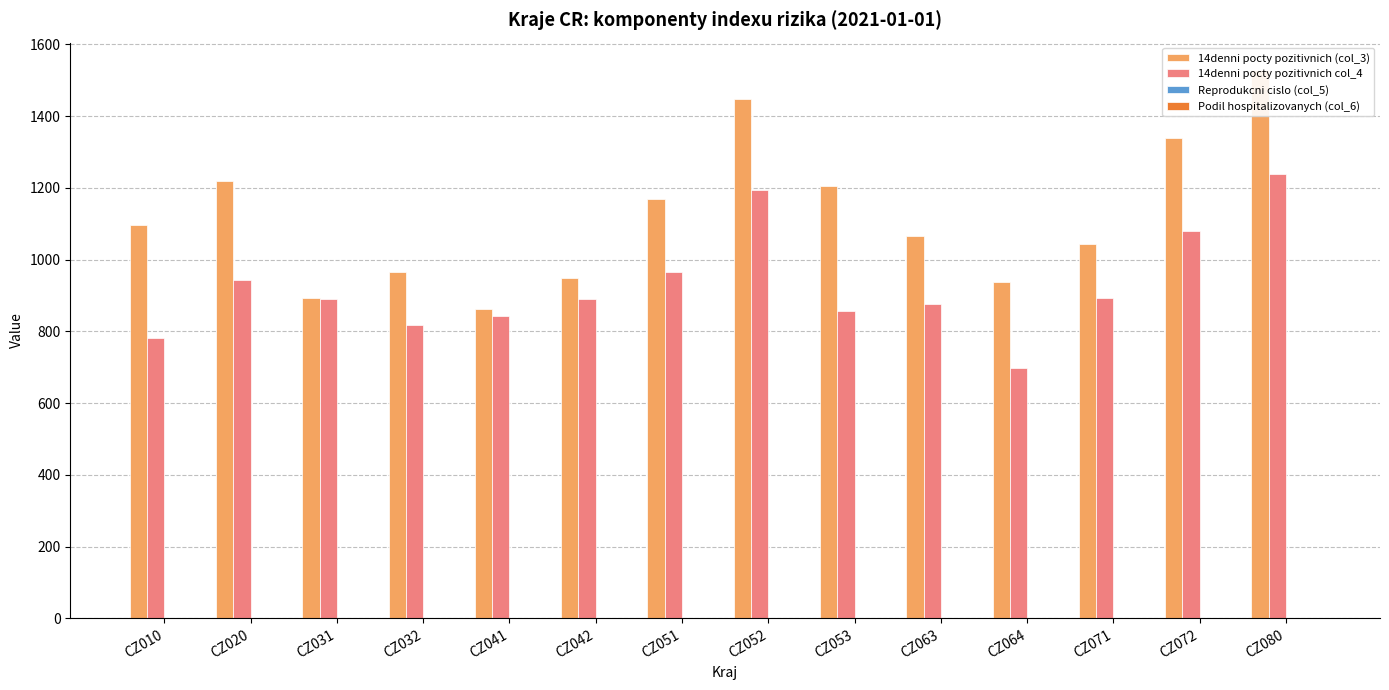

At which label does 14denni pocty pozitivnich col_4 reach its minimum?

CZ064